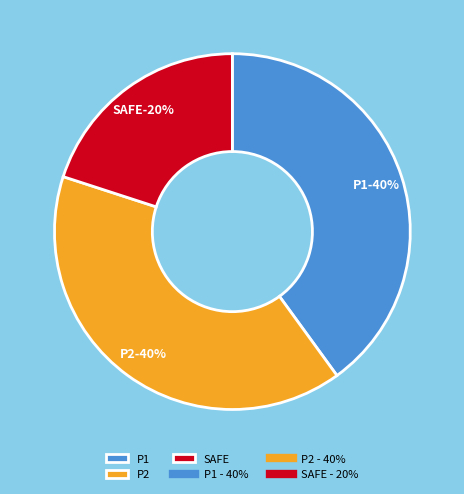

To the nearest percent, what is the combined percentage of P1 and P2?

80%